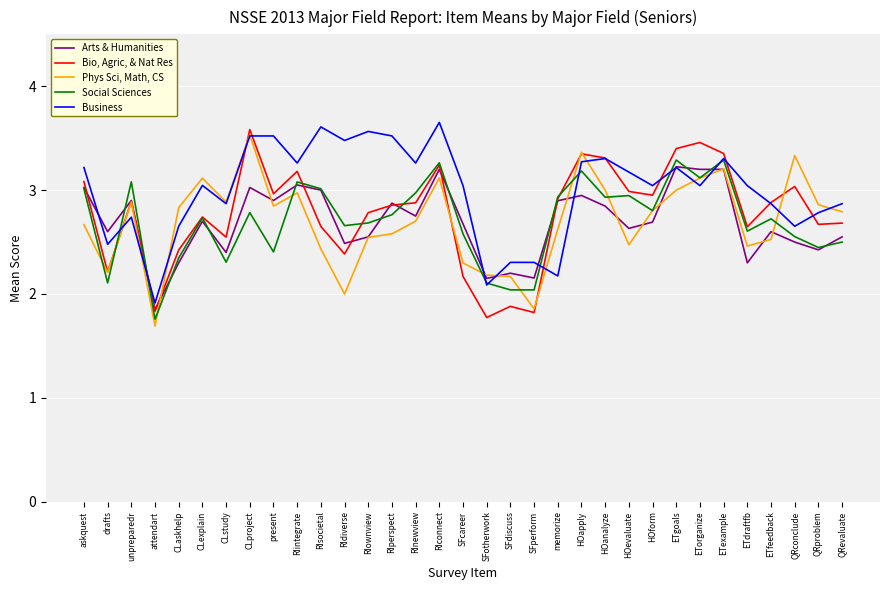

True or false: Business has more than 2 points higher than both neighbors.

True